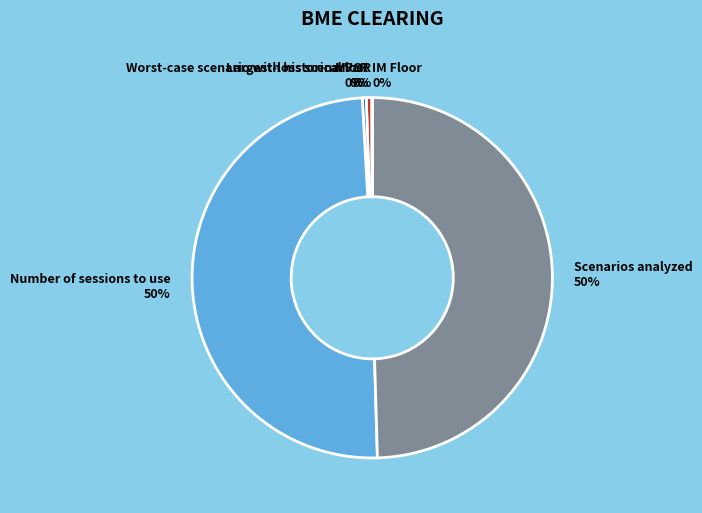

What percentage is the Number of sessions to use 50% slice, to the nearest percent?

50%